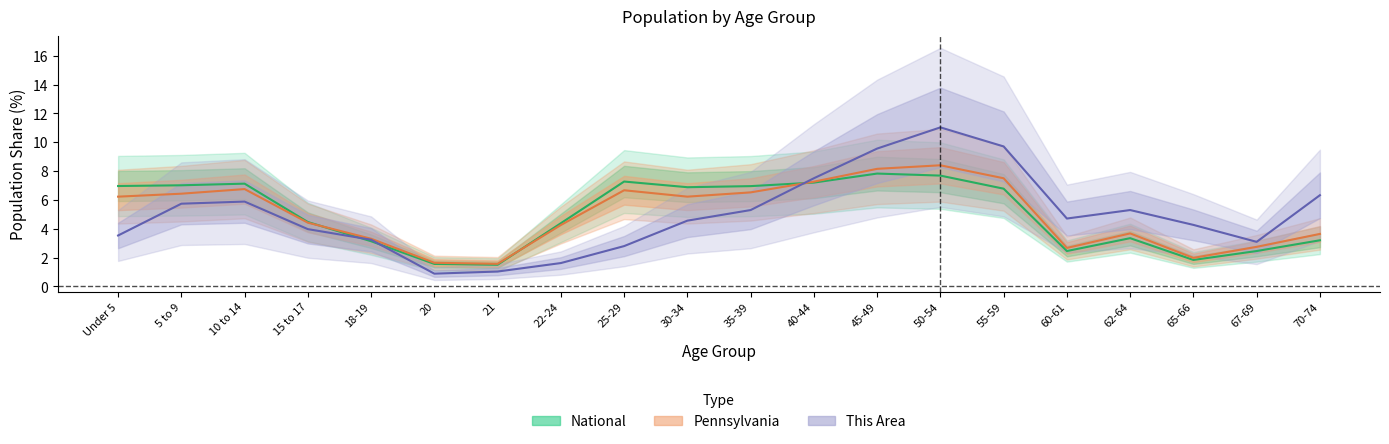

Where is the first local minimum for Pennsylvania?

21